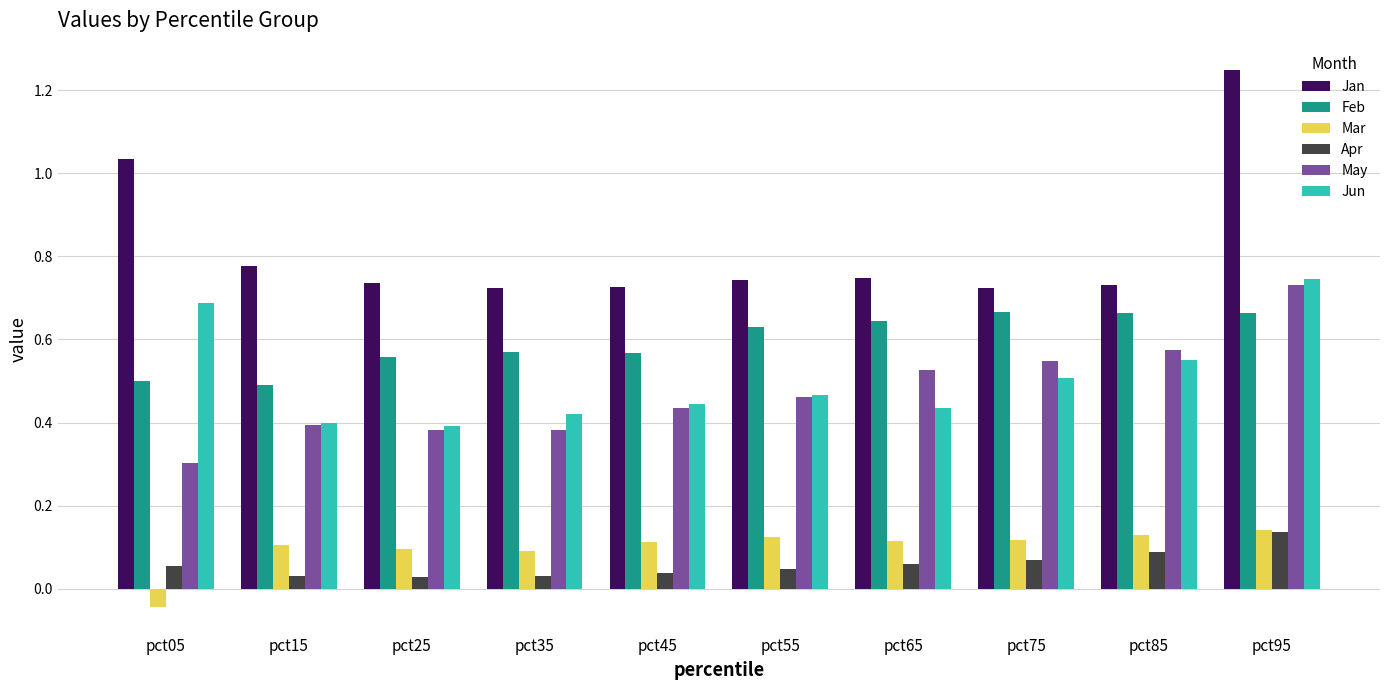

At how many categories does at least one series exceed 0?

10